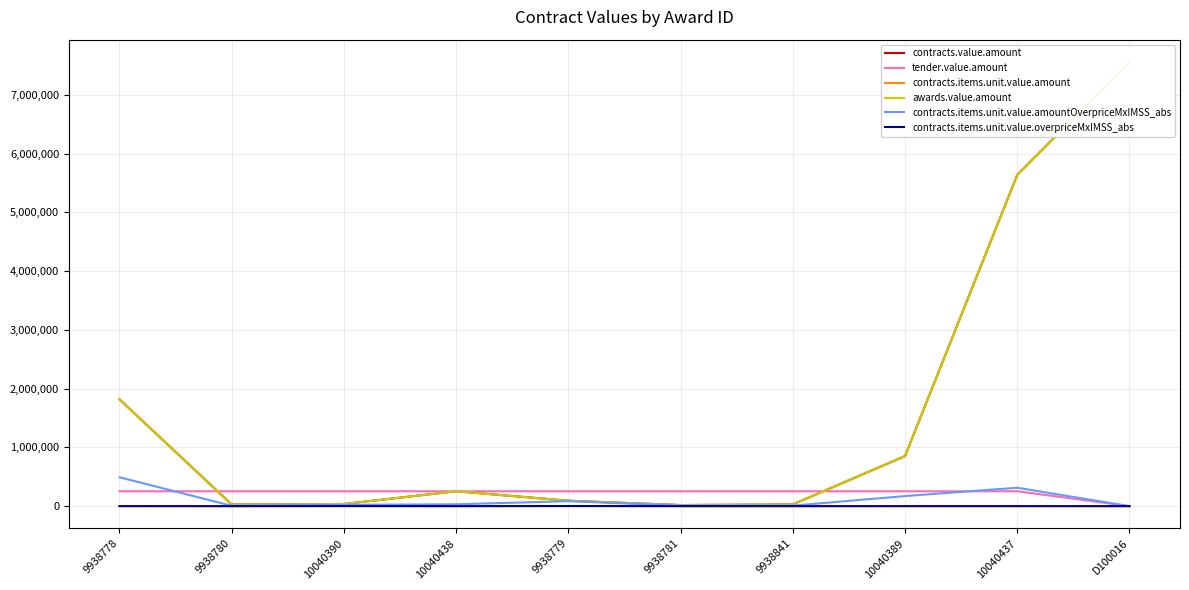

What is the value of the contracts.items.unit.value.amount point at the 9th from the left?

2250.0